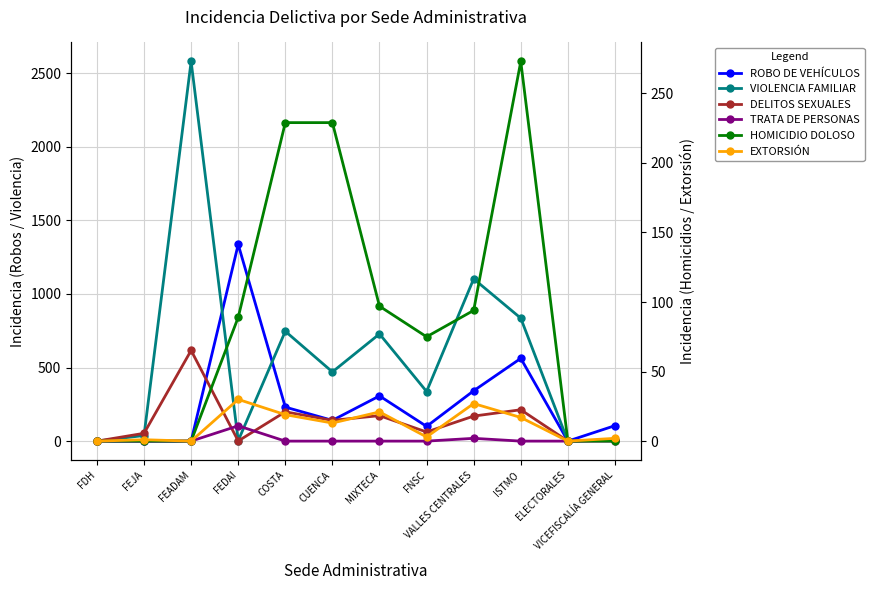

True or false: HOMICIDIO DOLOSO has more than 2 interior local peaks.

False